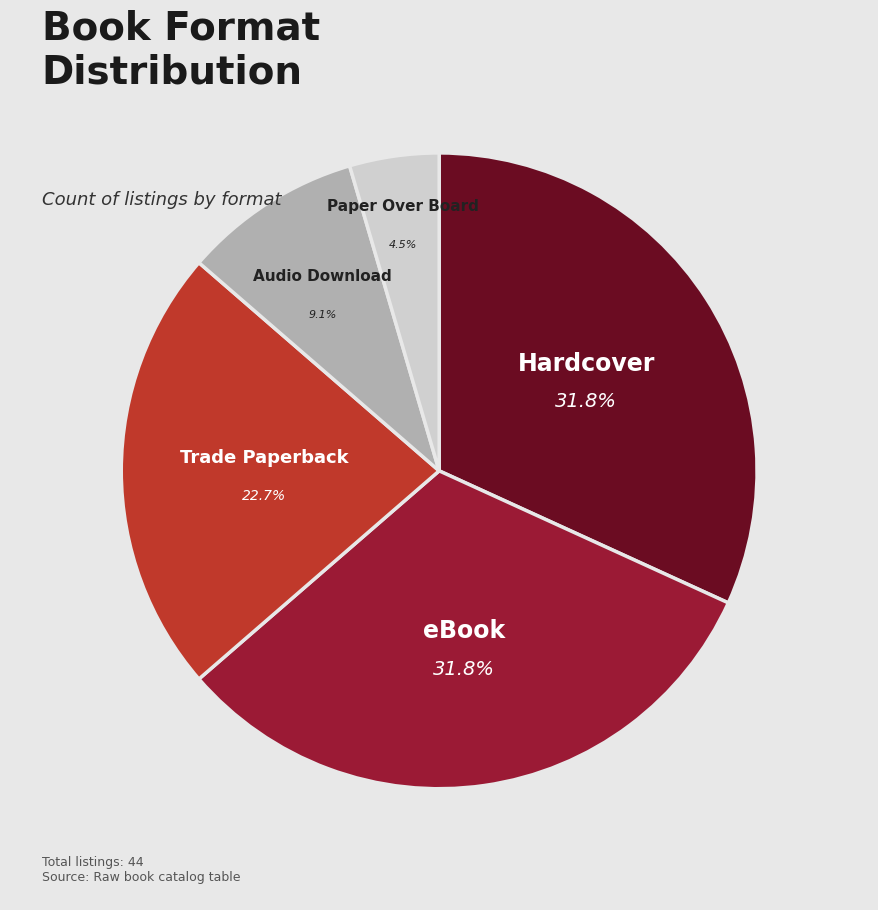

How many segments does this pie chart have?

5